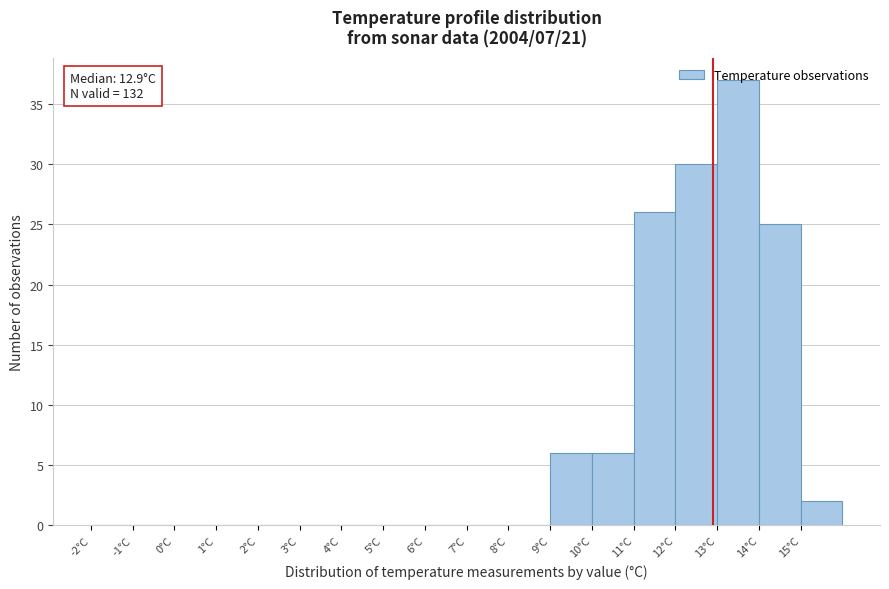

Over which range of the x-axis is the bar tallest?

13 to 14